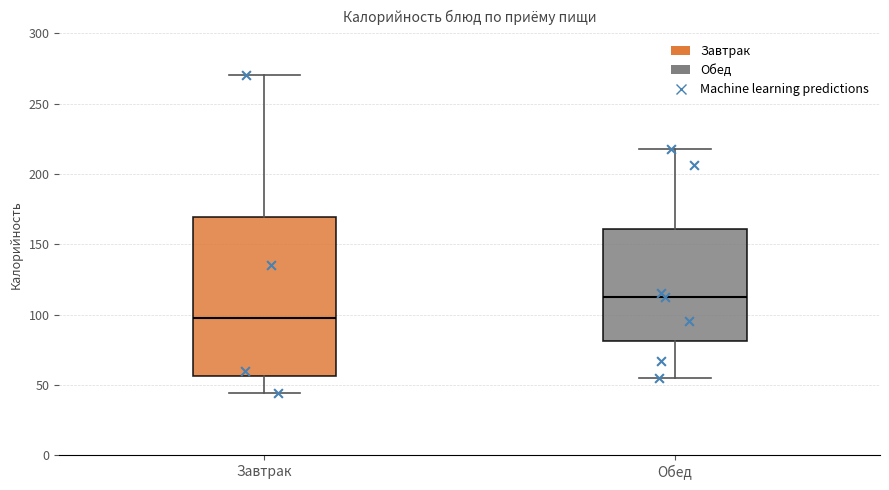

Comparing the boxes themselves (not the whiskers), which one is the tallest?

Завтрак